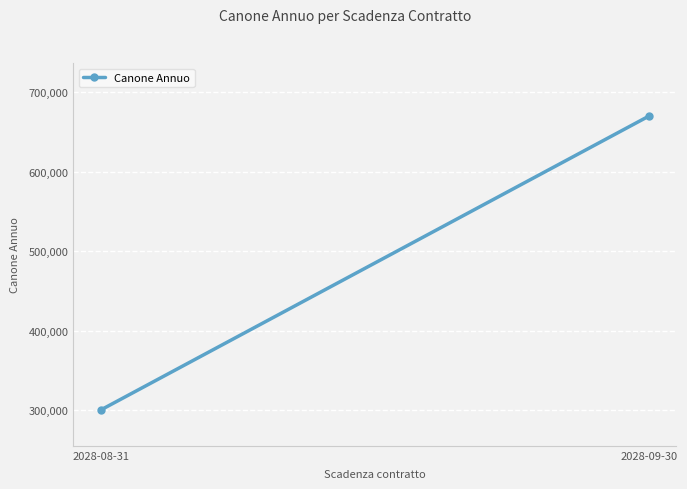

How many data points does each series have?

2